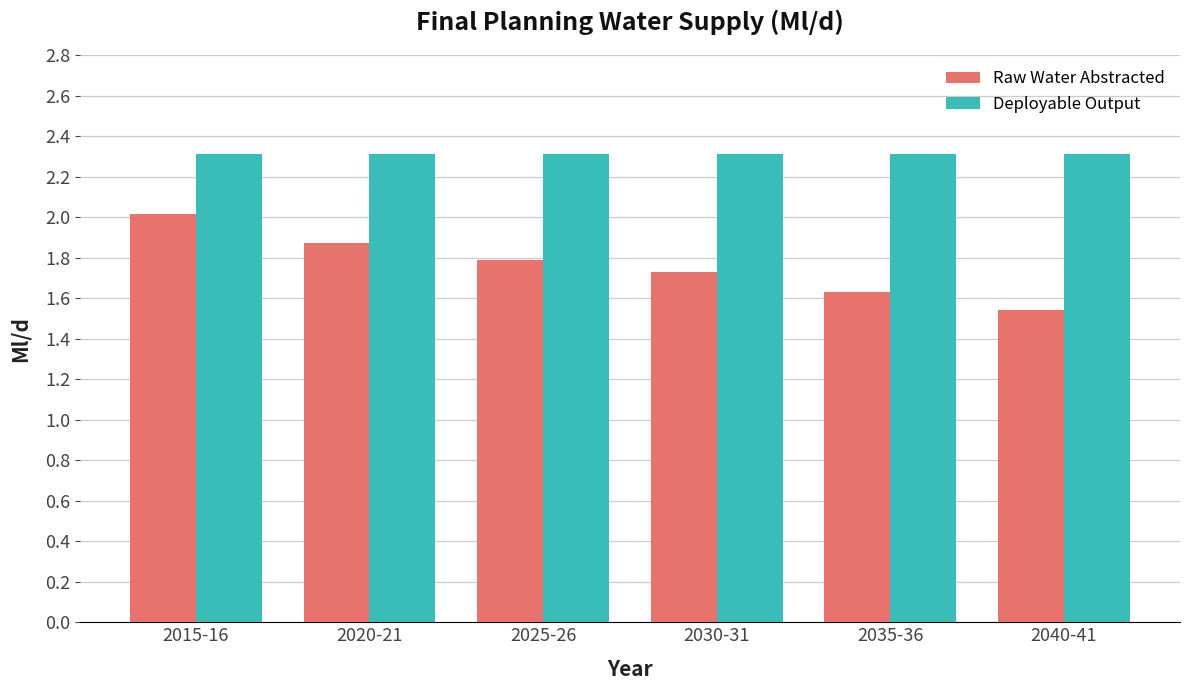

True or false: Deployable Output has a value of 3.3 at 2030-31.

False